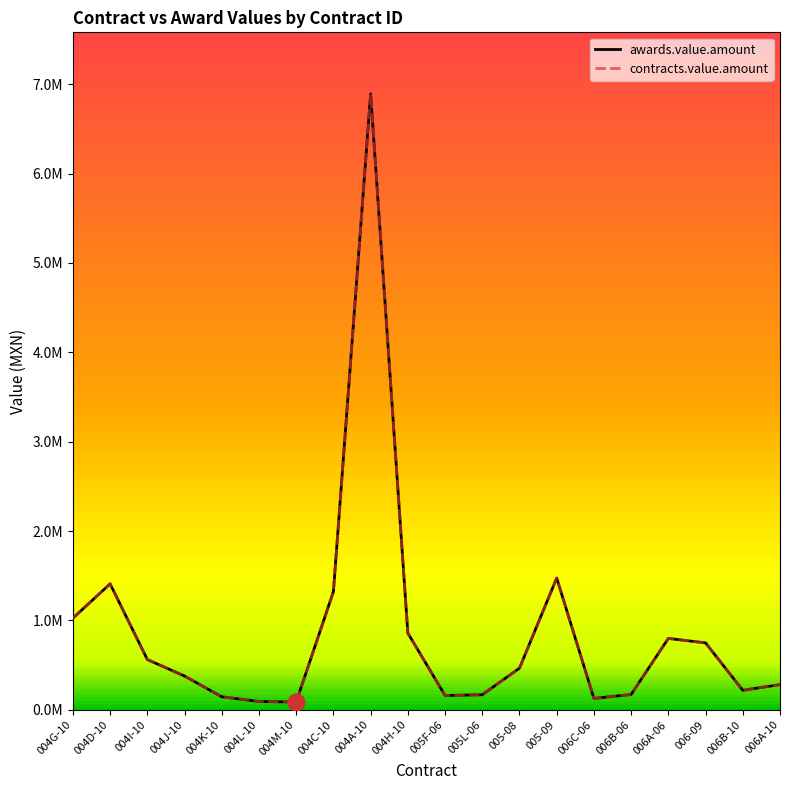

At which label does awards.value.amount reach its minimum?

004M-10